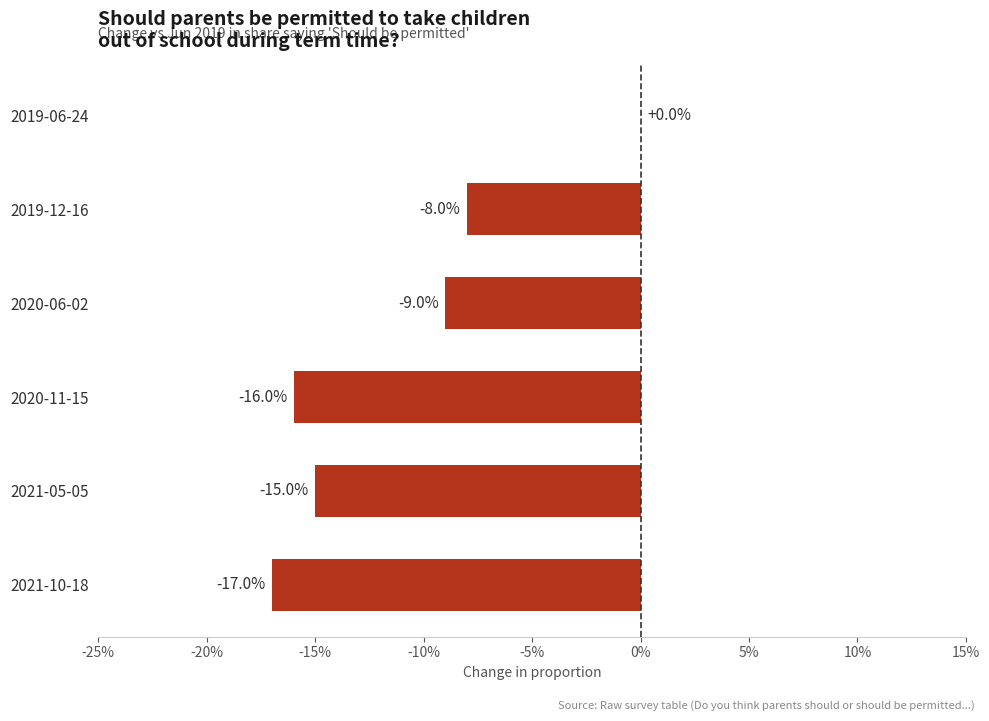

Are the bars horizontal?

Yes